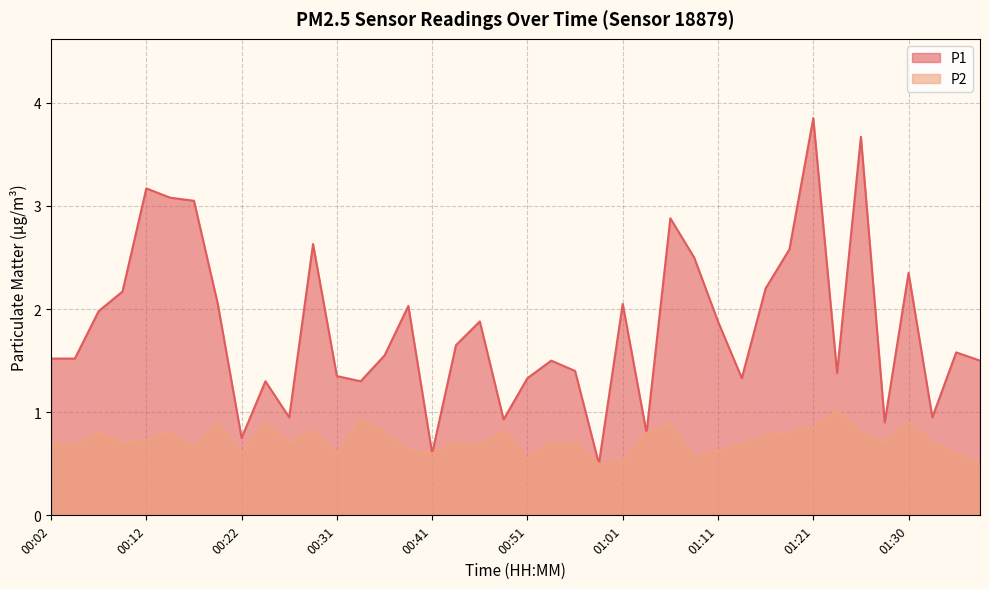

Rank the series by their average value, from highest to lowest.

P1, P2